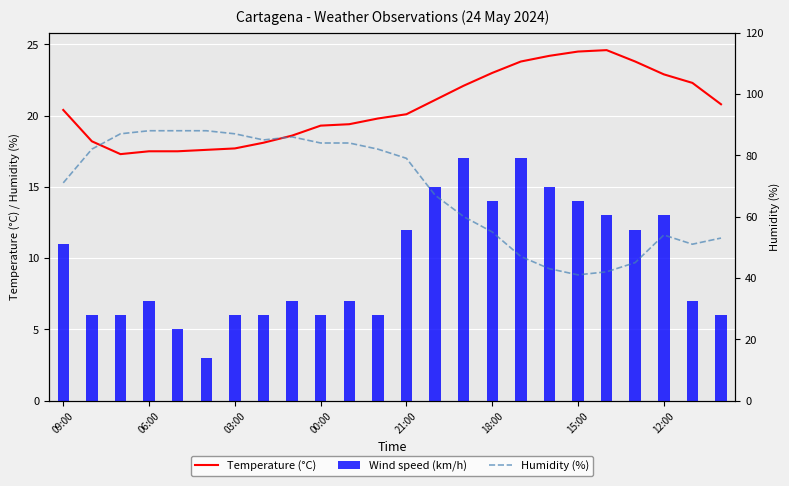

The Temperature (°C) series shows 22.3 at 22. True or false?

True